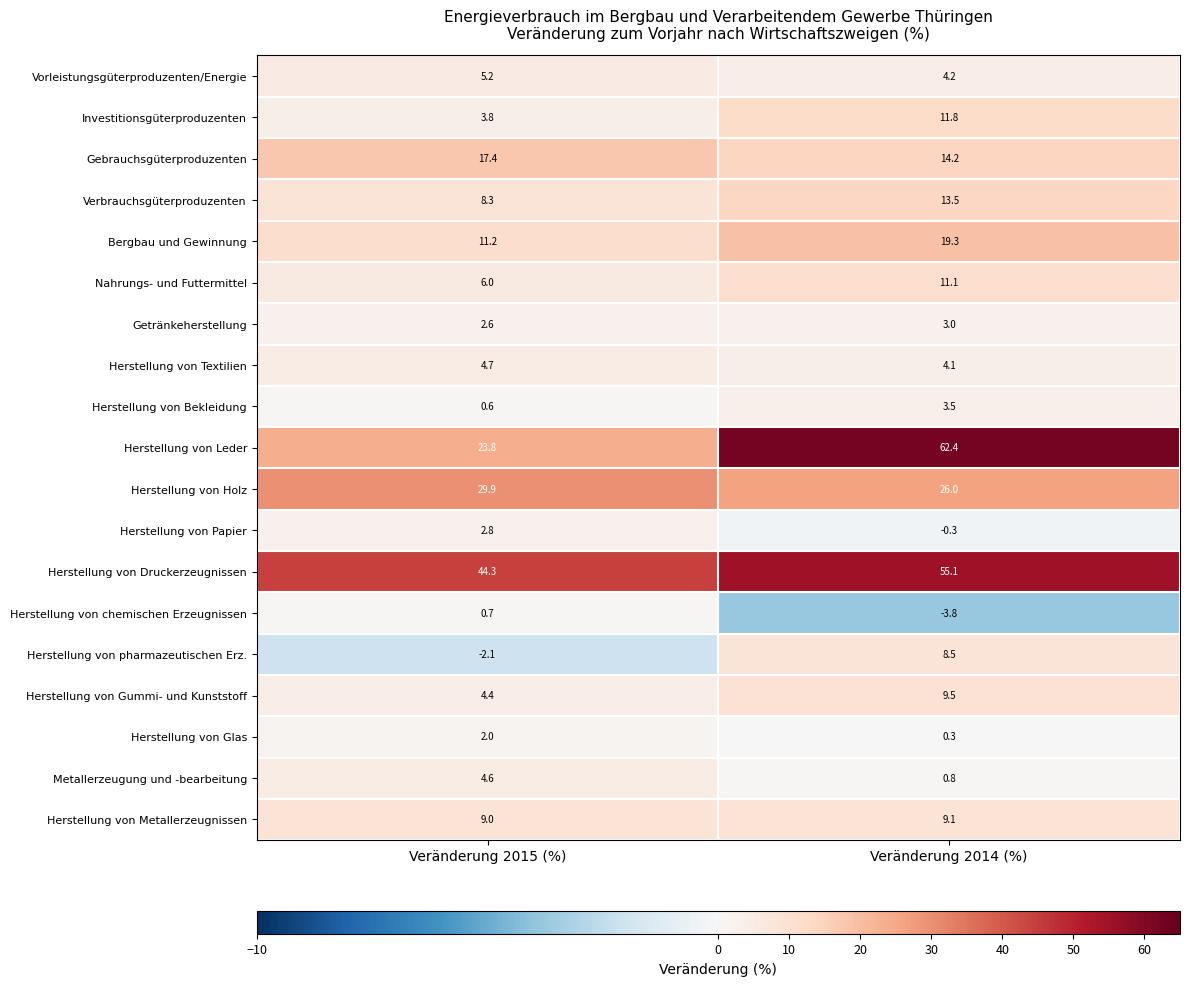

Which series has the largest range (max minus min)?

Herstellung von Leder